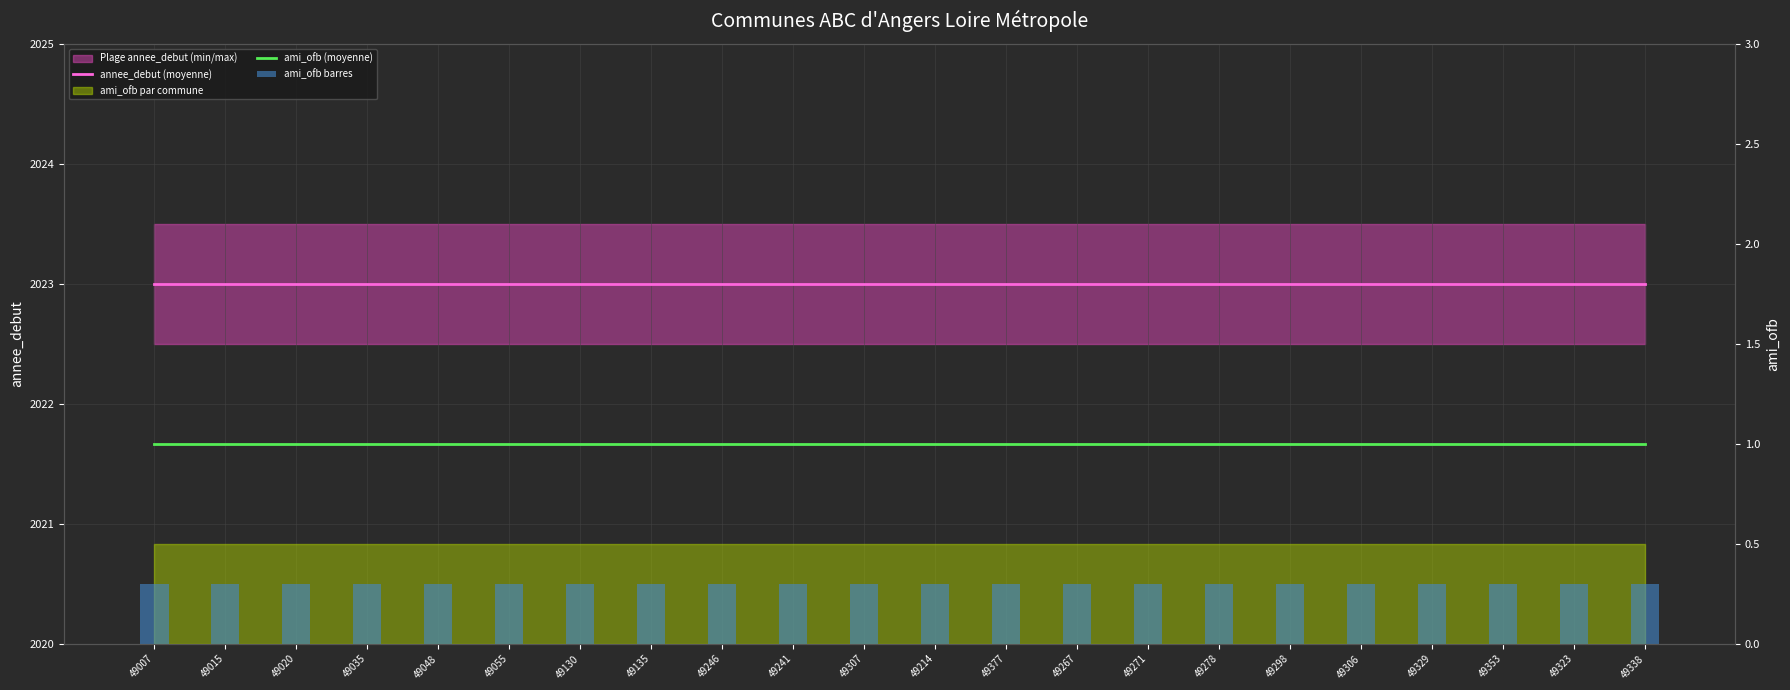

Which category has the highest value in the annee_debut (moyenne) series?

49007